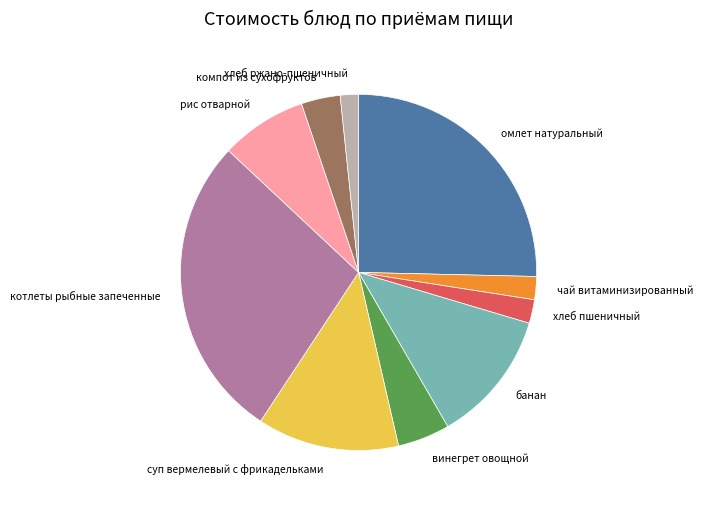

Which slice is the largest?

котлеты рыбные запеченные